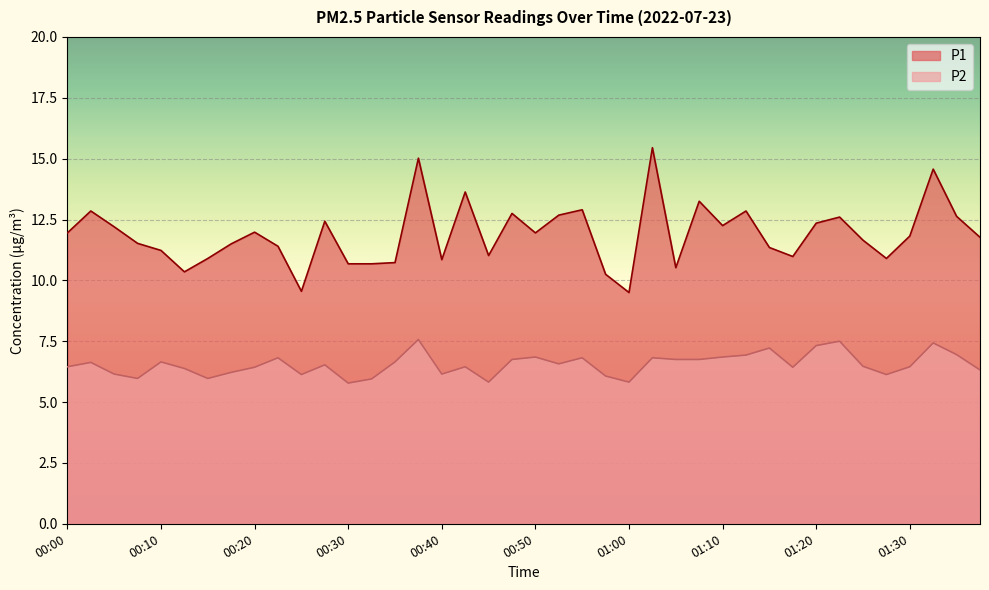

Is the value of P2 at 00:02 greater than the value of P1 at 01:05?

No